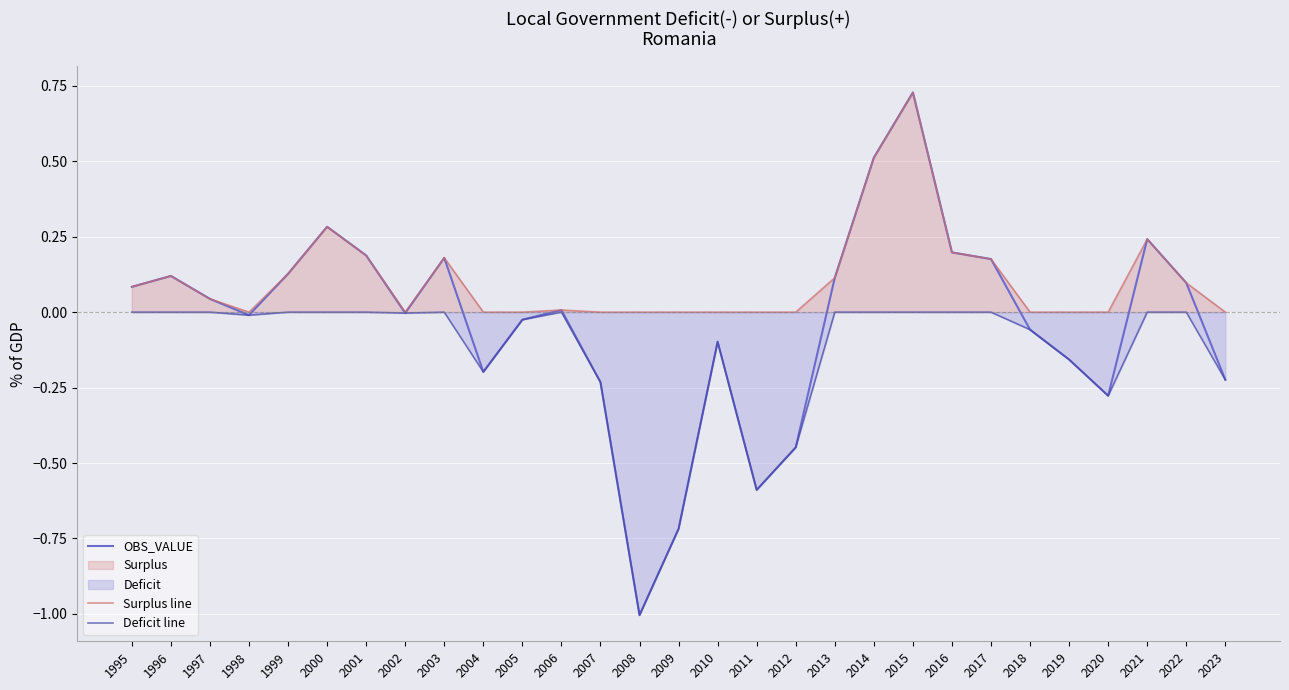

What is the greatest value displayed?

0.7